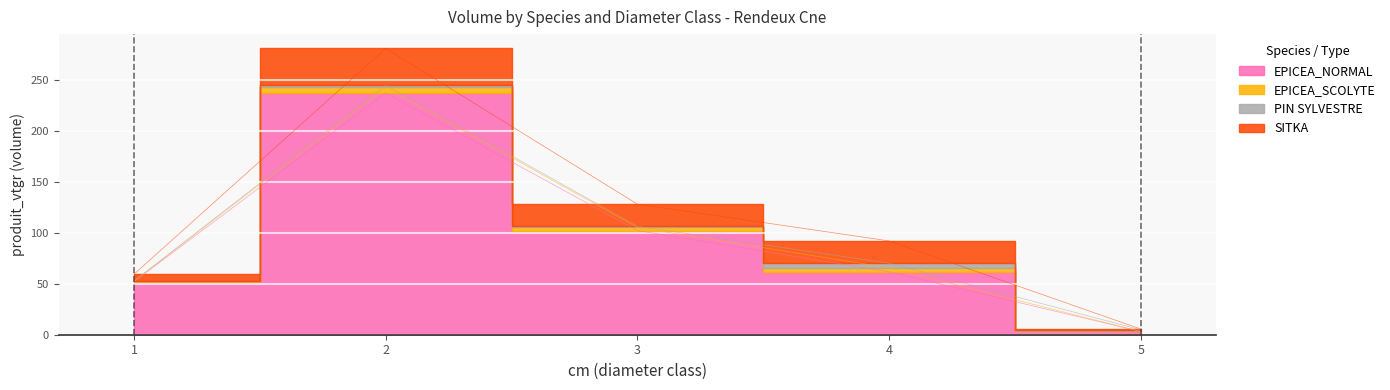

What is the value of the SITKA point at the 2nd from the left?

36.3